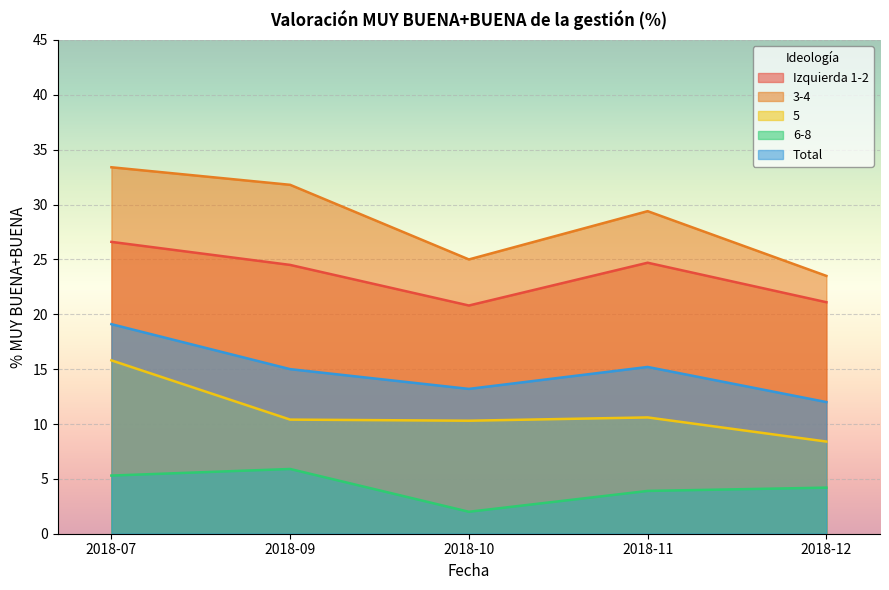

How many data points in Total are above 15?

2